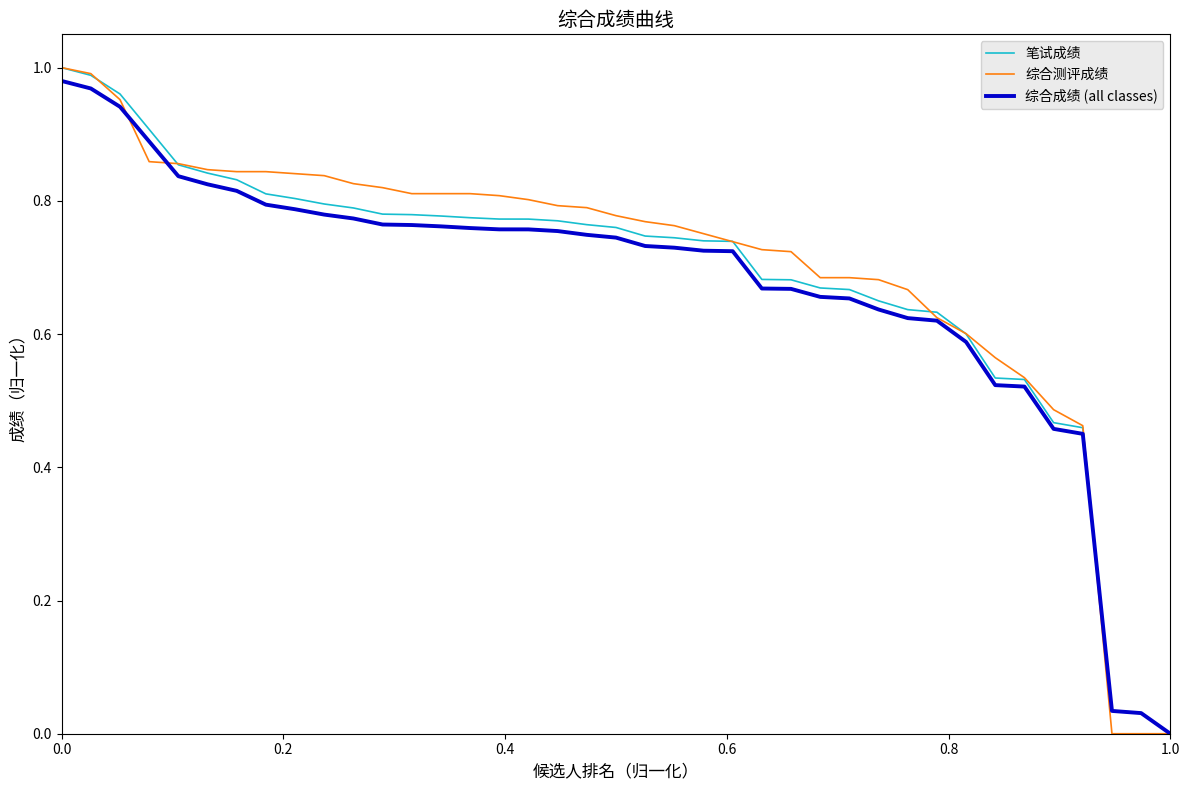

How many lines are shown in the chart?

3